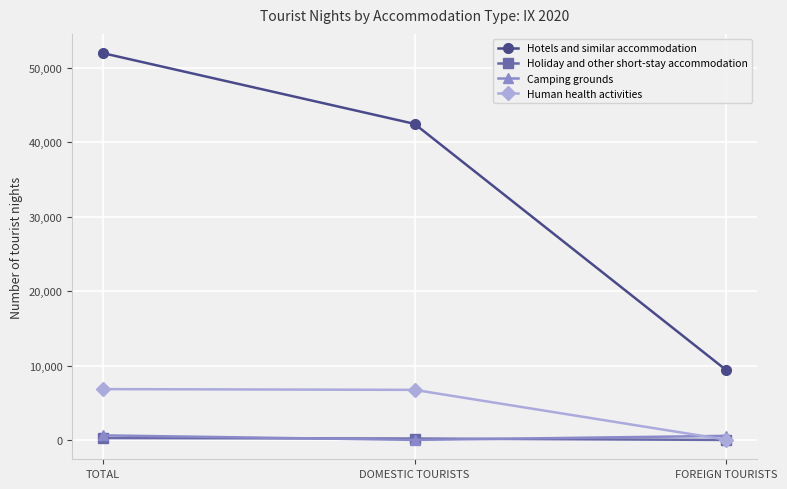

At which label does Camping grounds reach its minimum?

DOMESTIC TOURISTS